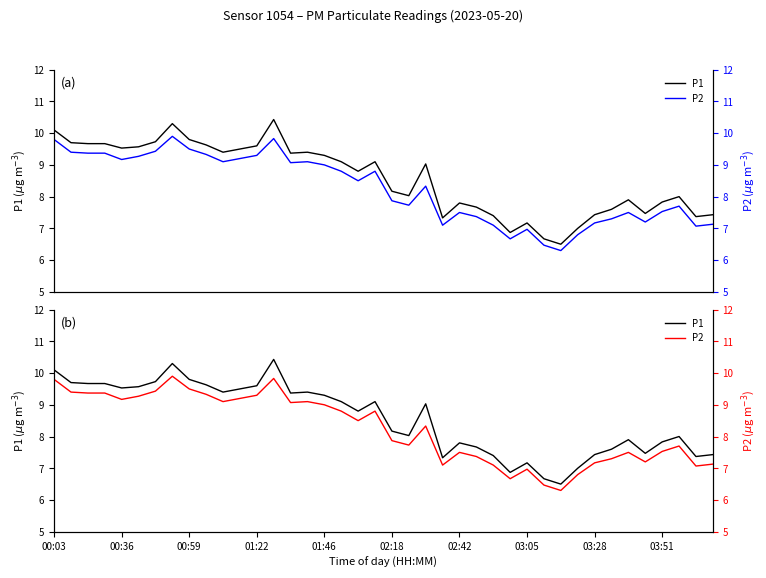

True or false: P1 has more than 1 interior local peaks.

True